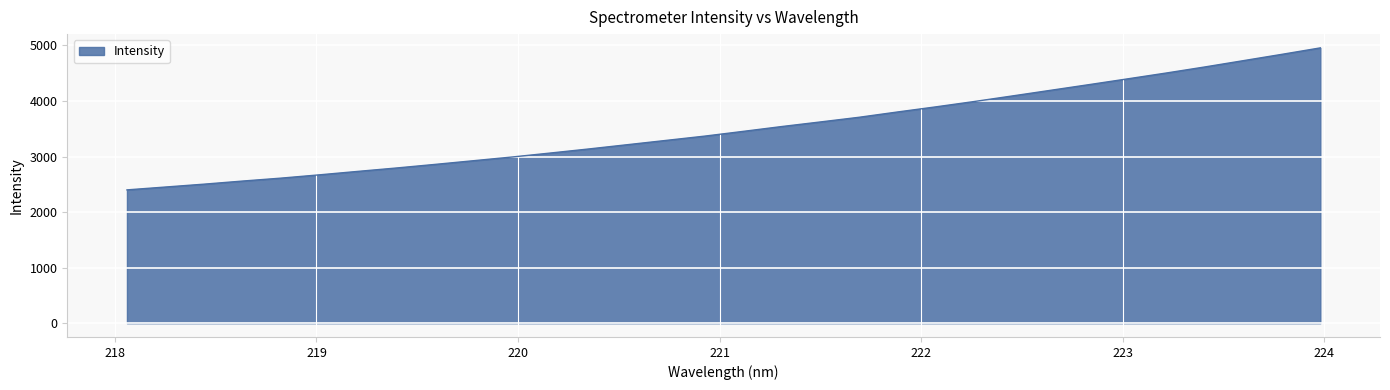

What is the difference between the maximum and minimum values?

2556.5